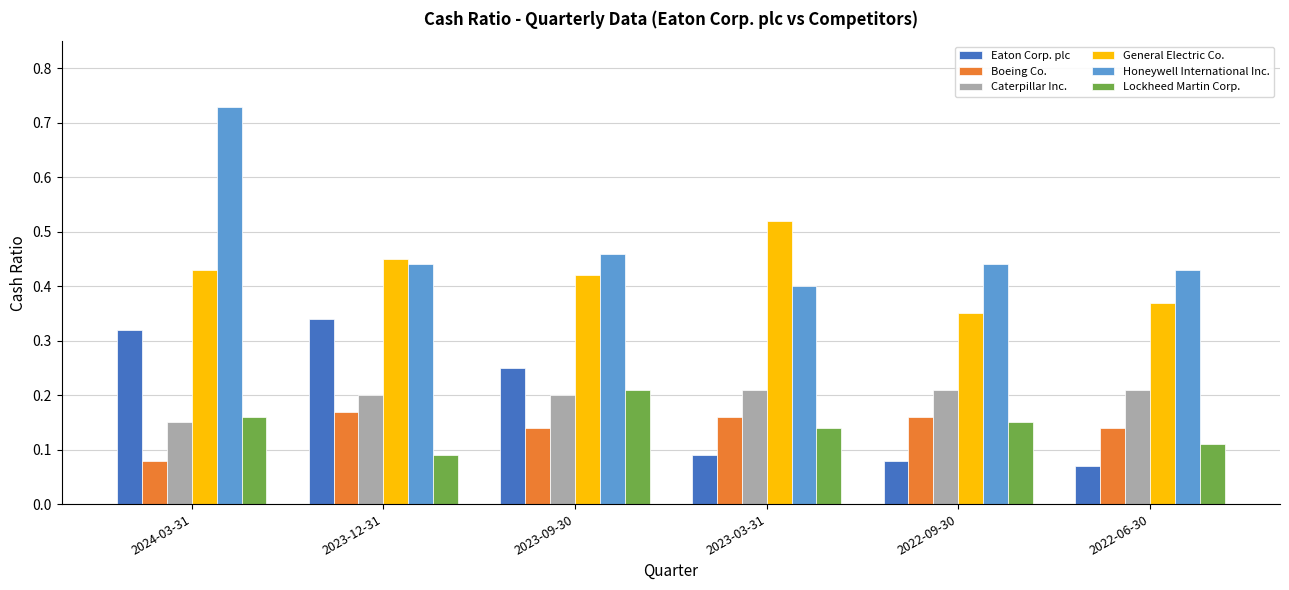

At how many categories does at least one series exceed 0?

6